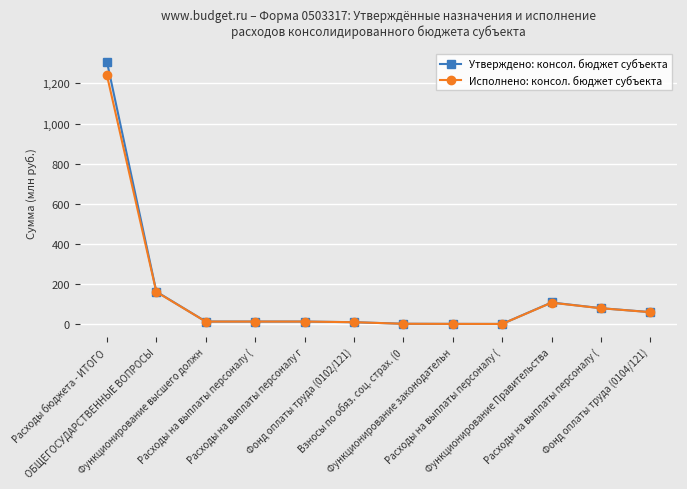

Does the chart have visible grid lines?

Yes